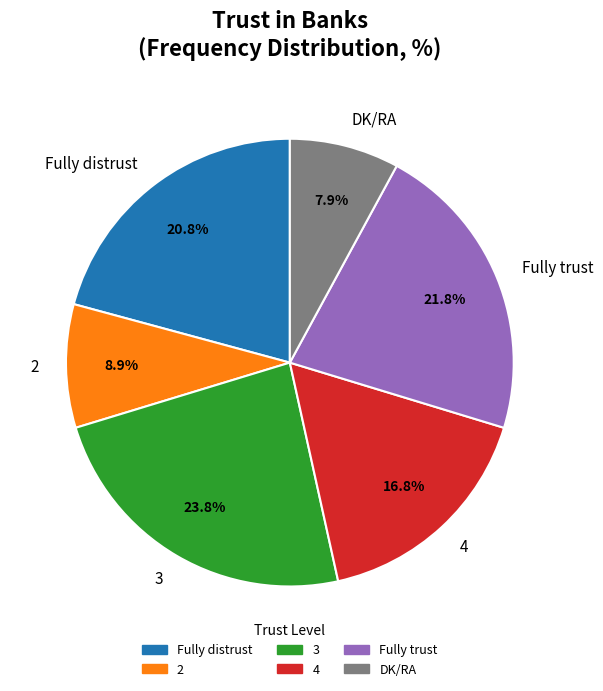

True or false: Fully distrust accounts for 6% of the total.

False